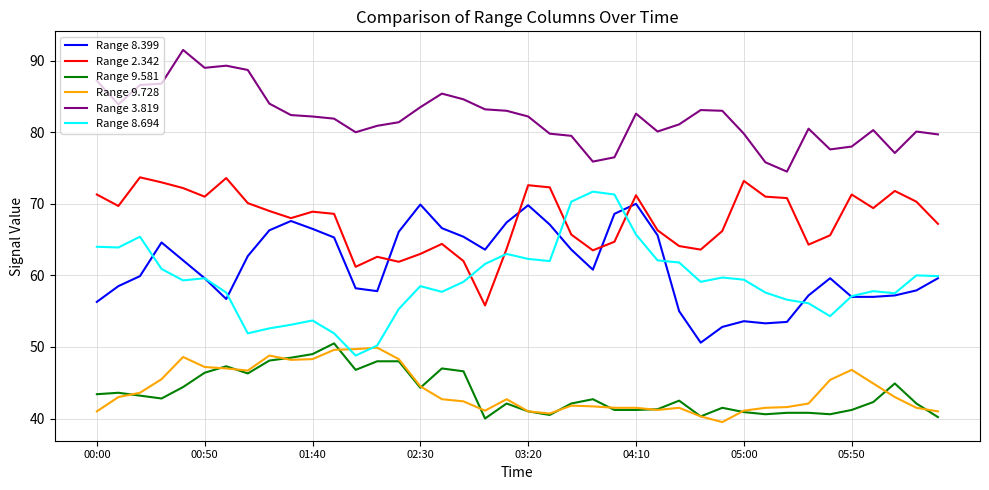

Which series has the largest total across all categories?

Range 3.819